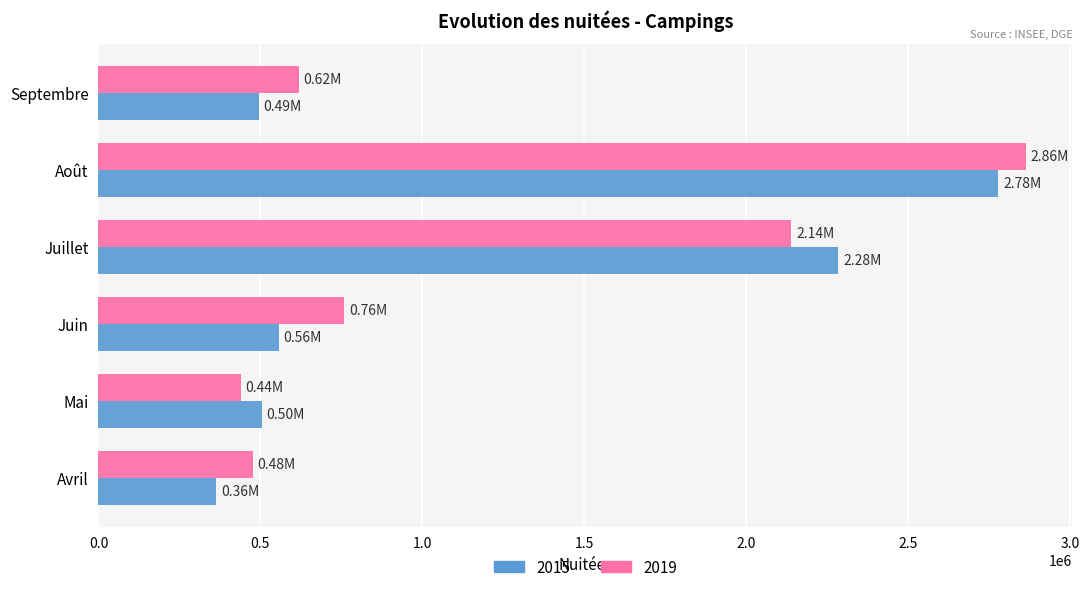

Is the value of 2019 at Avril greater than the value of 2015 at Mai?

No